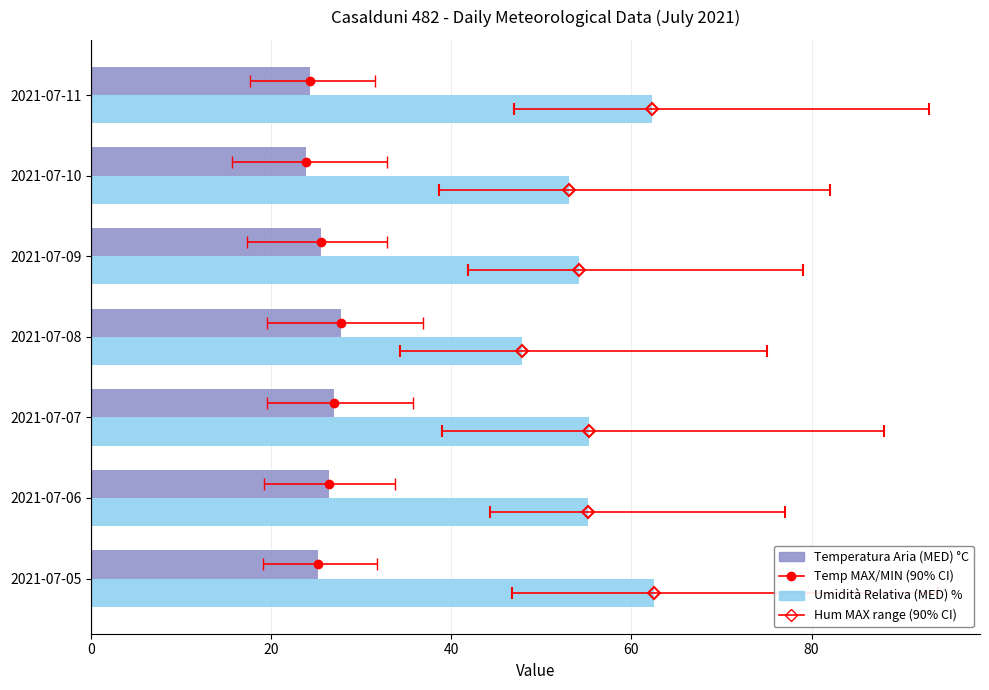

At how many categories does at least one series exceed 39?

7